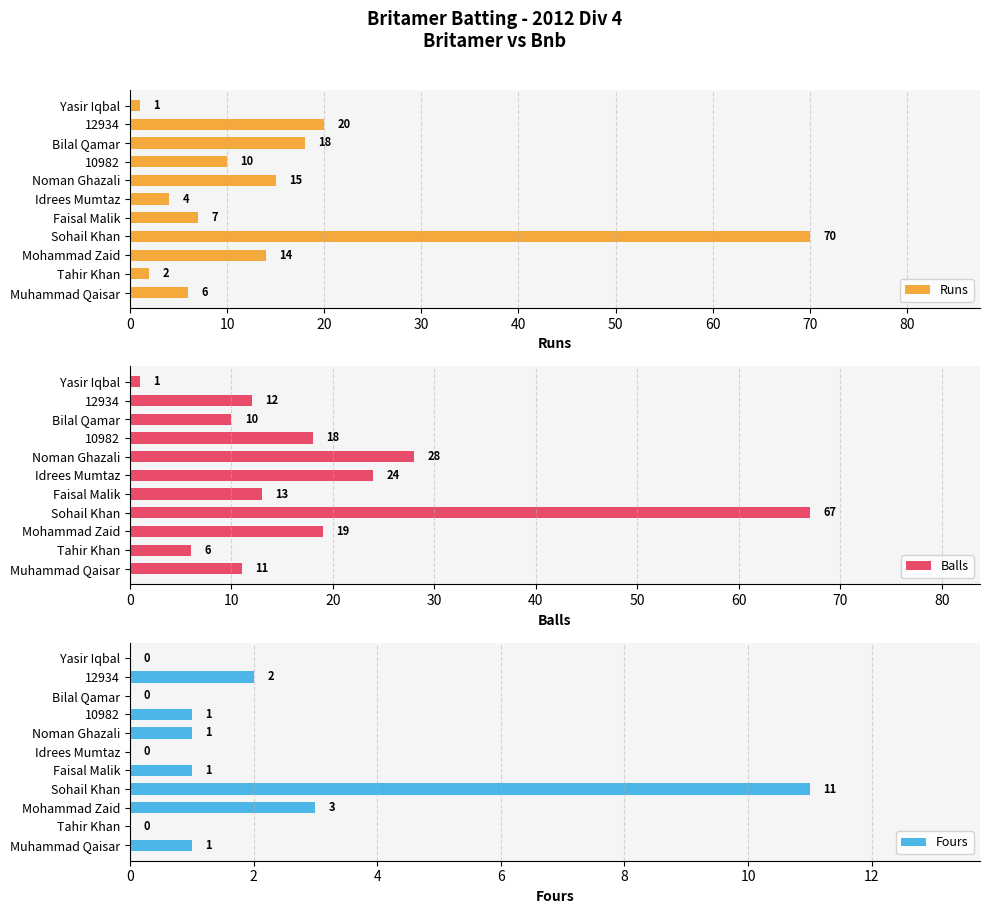

At which label is Runs closest to 35?

12934